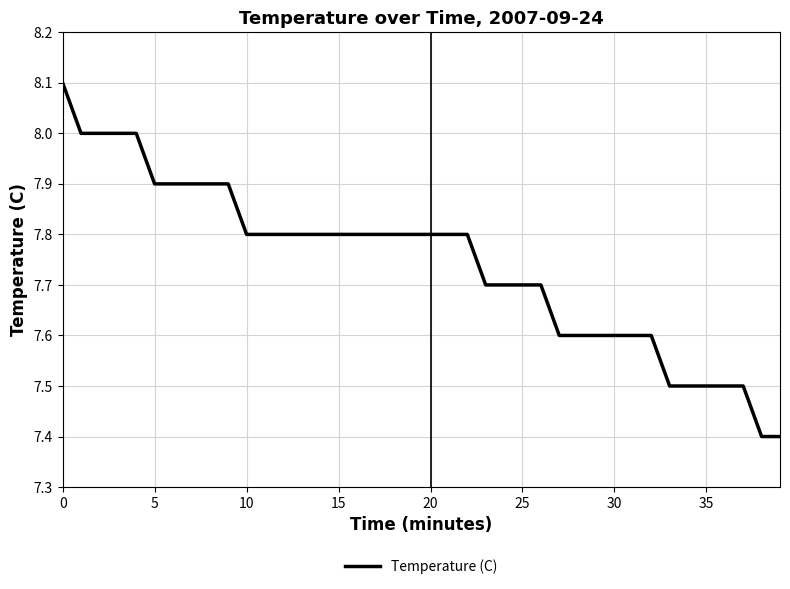

What is the sum of all values?

309.7